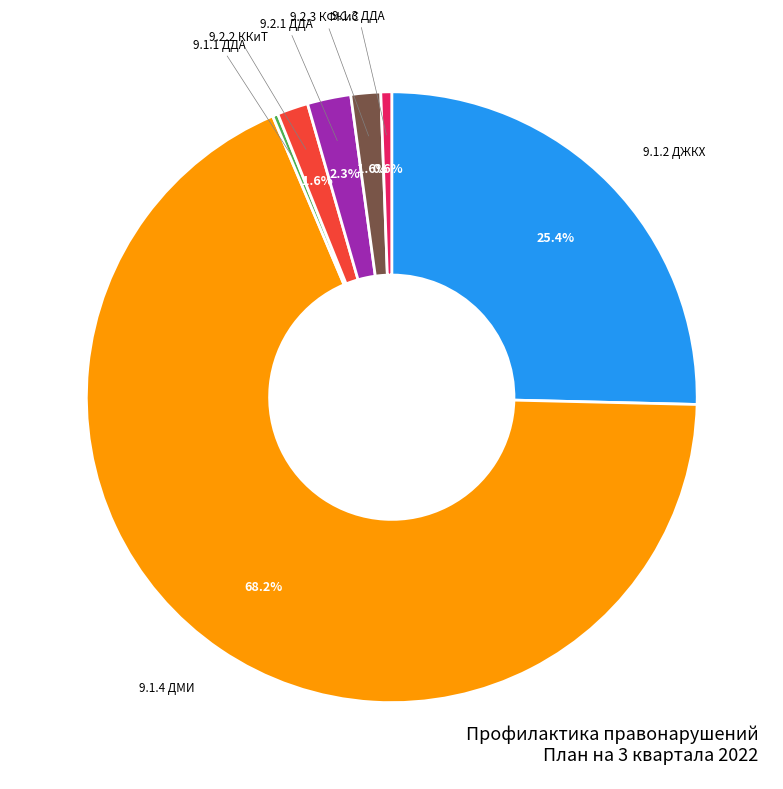

Which slice is the largest?

9.1.4 ДМИ